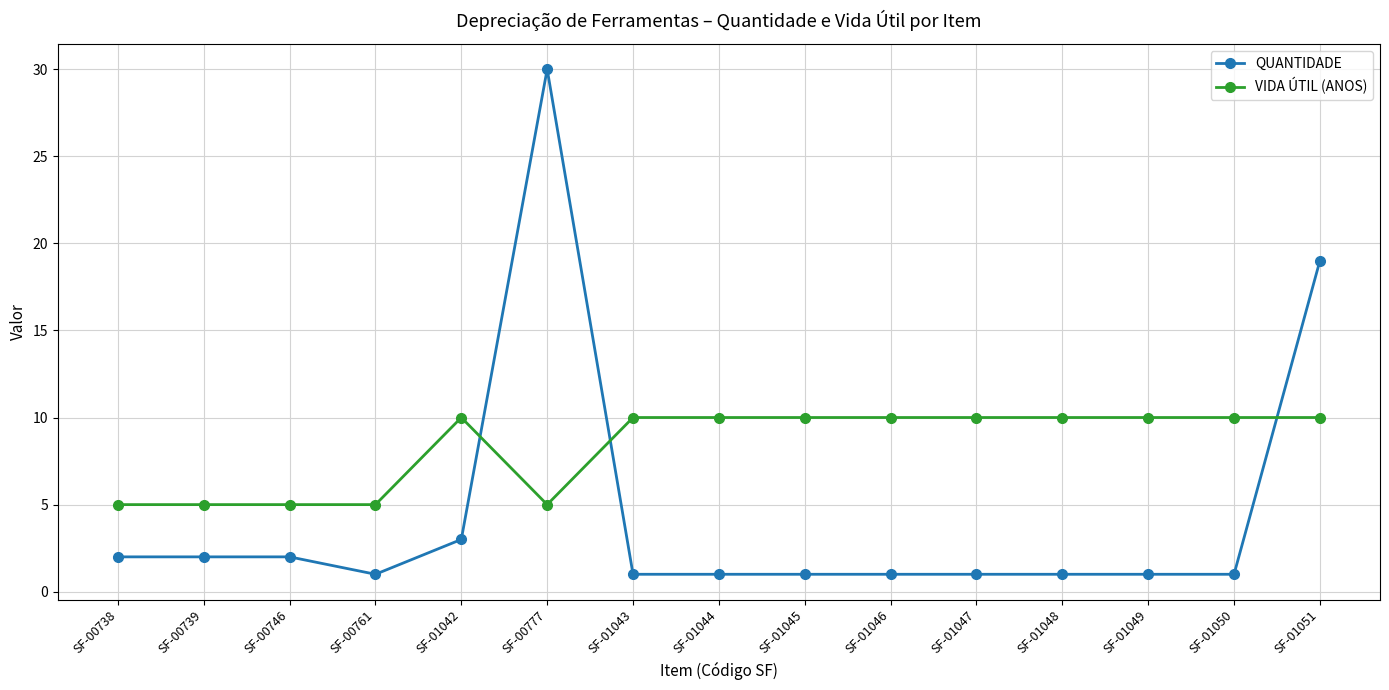

What is the spread (max minus min) of values at SF-01045?

9